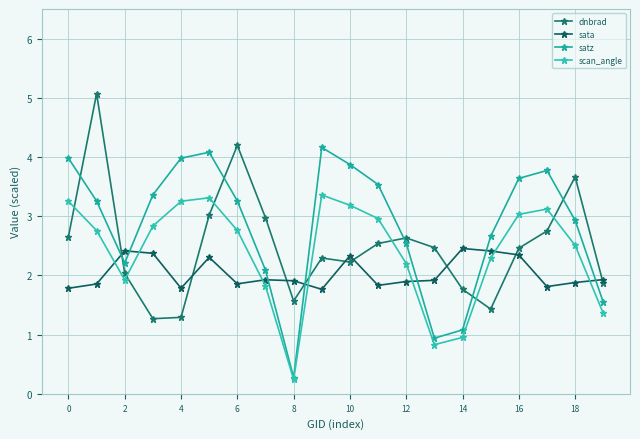

What is the average value of the sata series?

2.0